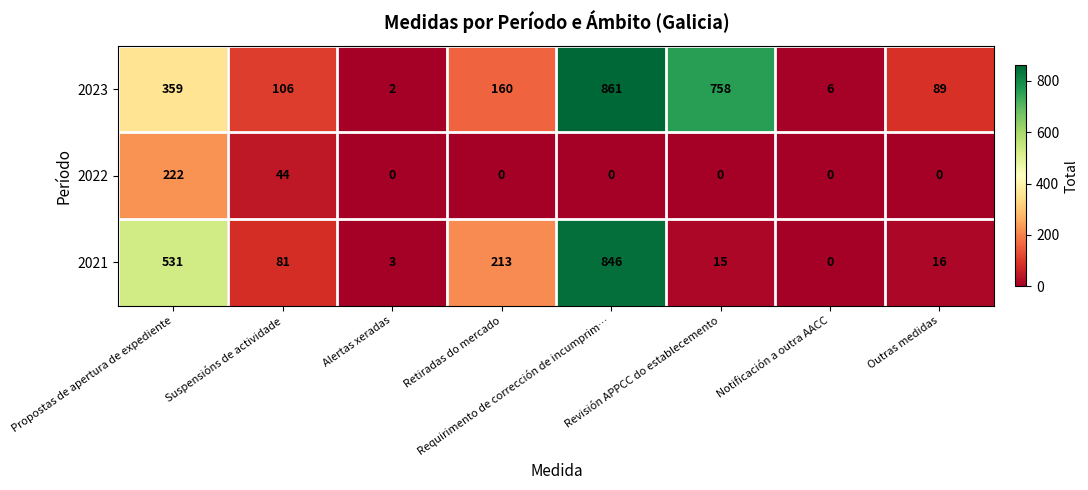

What is the total value across all series at Propostas de apertura de expediente?

1112